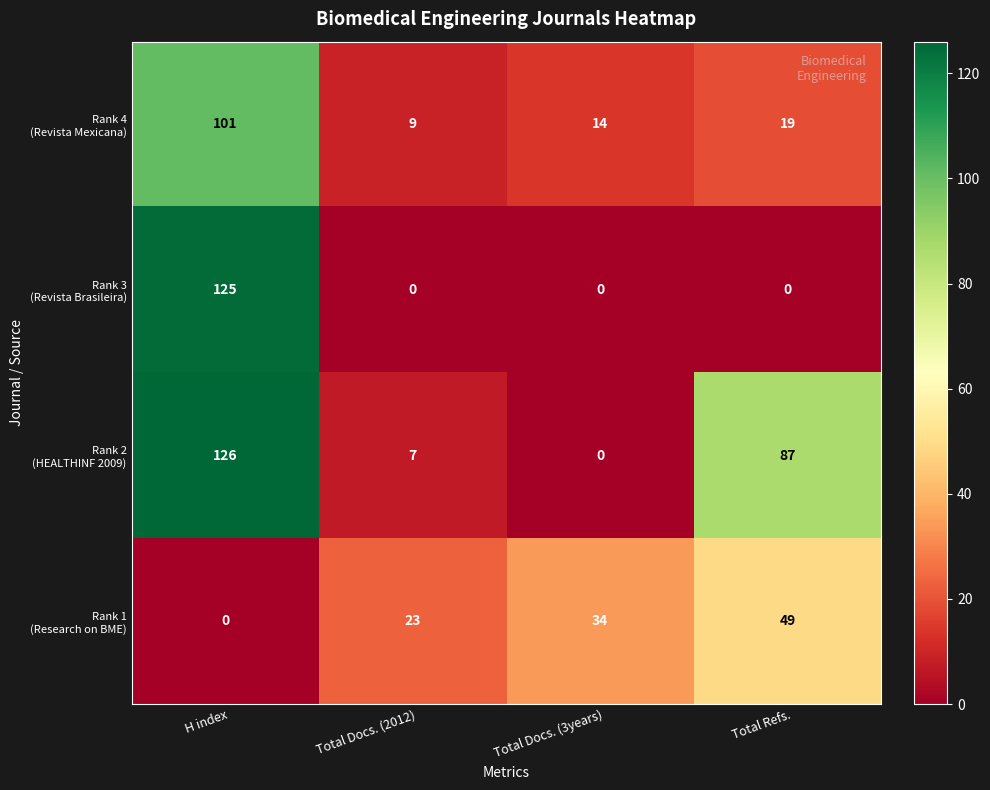

At which category is the sum across all series the highest?

H index